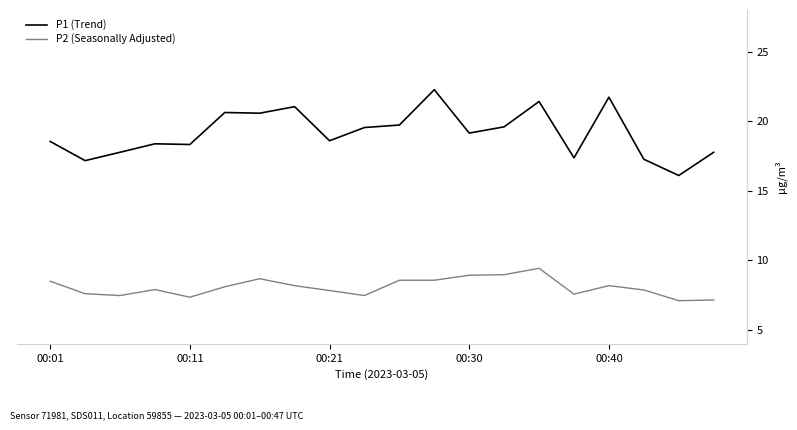

Which series has the largest total across all categories?

P1 (Trend)